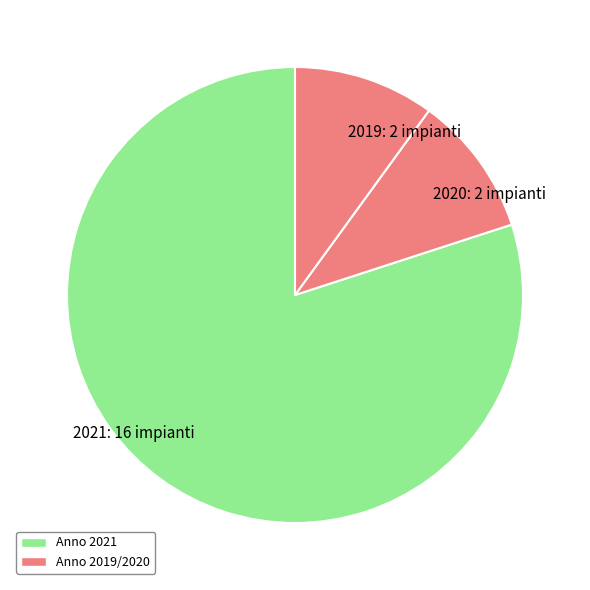

The 2020: 2 impianti slice represents 10% of the pie. True or false?

True